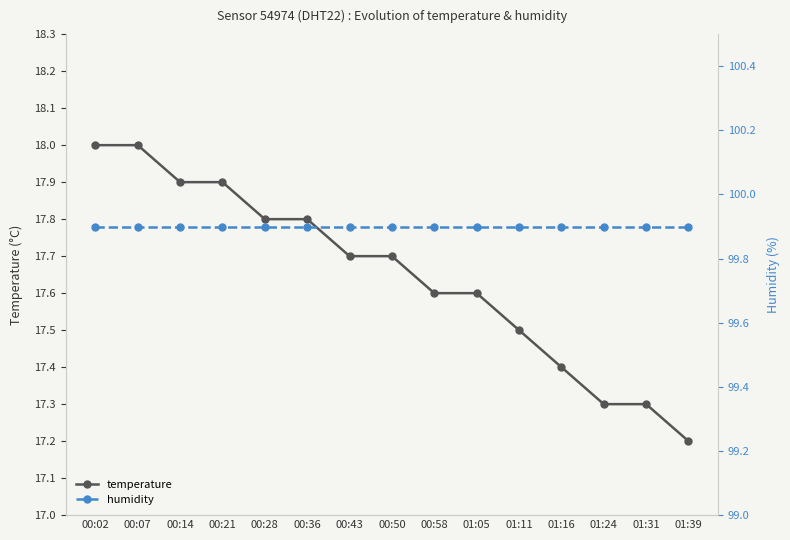

Reading right to left, list all the values displayed in this chart.

temperature: 01:39=17.2	01:31=17.3	01:24=17.3	01:16=17.4	01:11=17.5	01:05=17.6	00:58=17.6	00:50=17.7	00:43=17.7	00:36=17.8	00:28=17.8	00:21=17.9	00:14=17.9	00:07=18.0	00:02=18.0
humidity: 01:39=99.9	01:31=99.9	01:24=99.9	01:16=99.9	01:11=99.9	01:05=99.9	00:58=99.9	00:50=99.9	00:43=99.9	00:36=99.9	00:28=99.9	00:21=99.9	00:14=99.9	00:07=99.9	00:02=99.9